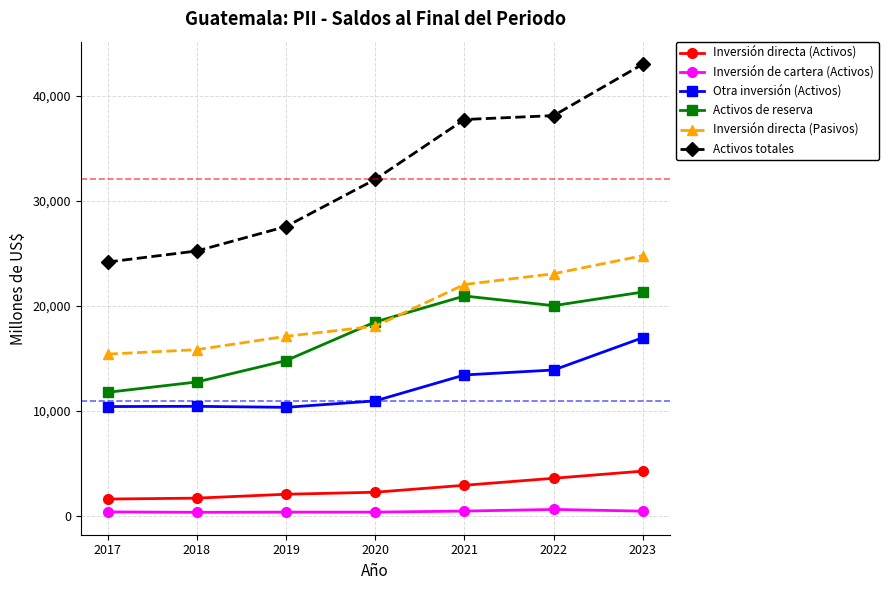

True or false: Activos totales has more than 1 points higher than both neighbors.

False